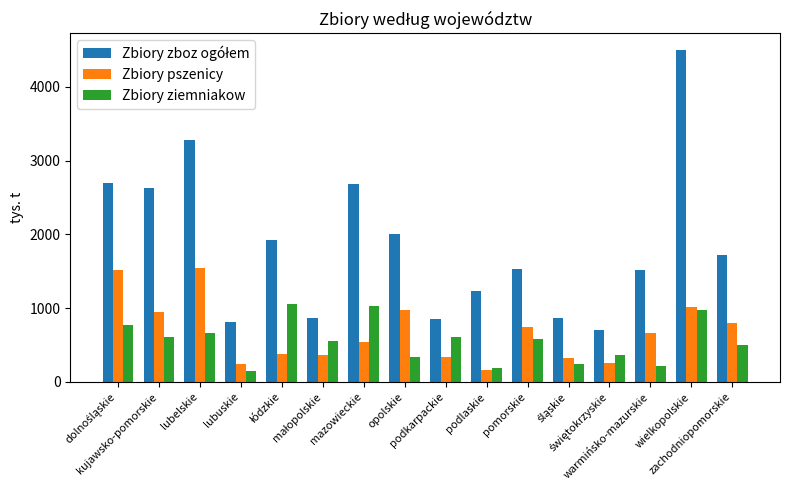

What is the maximum value for Zbiory ziemniakow?

1053.7